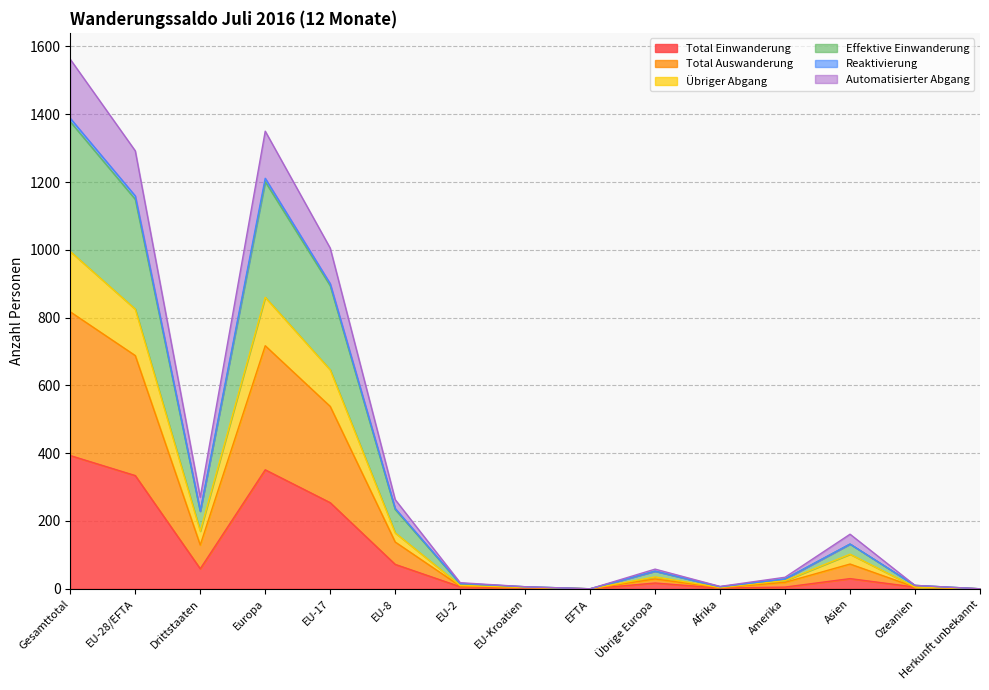

At which label does Total Einwanderung reach its peak?

Gesamttotal